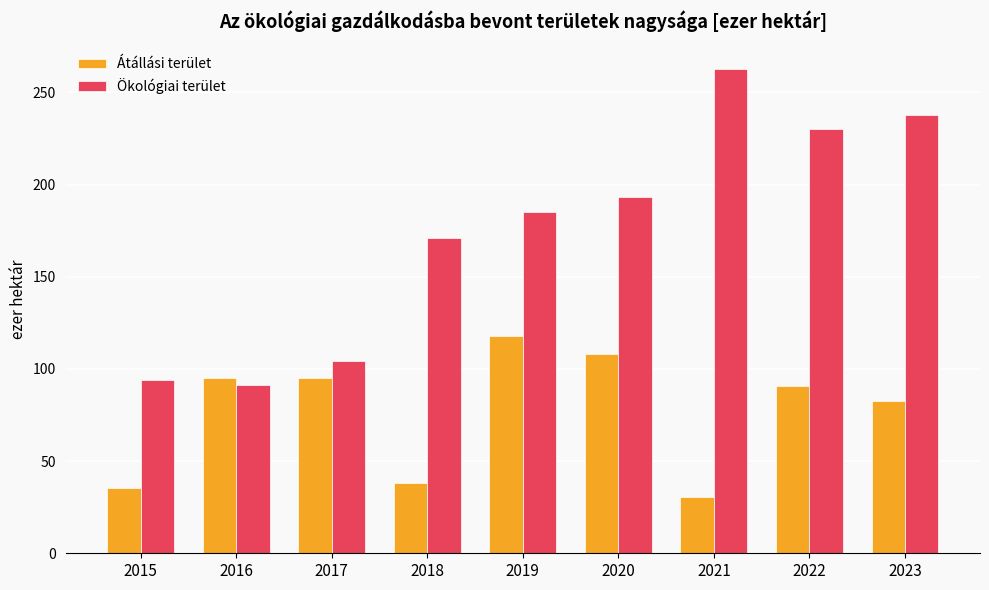

What is the lowest value of the Átállási terület series?

30.7